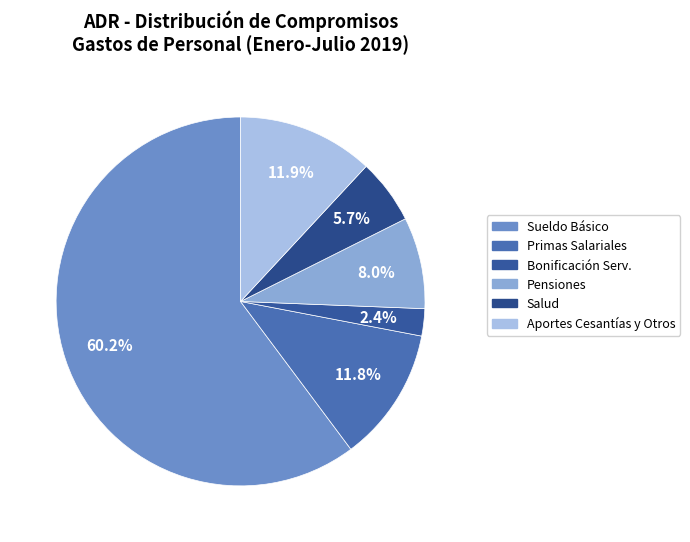

How many slices are in this pie chart?

6